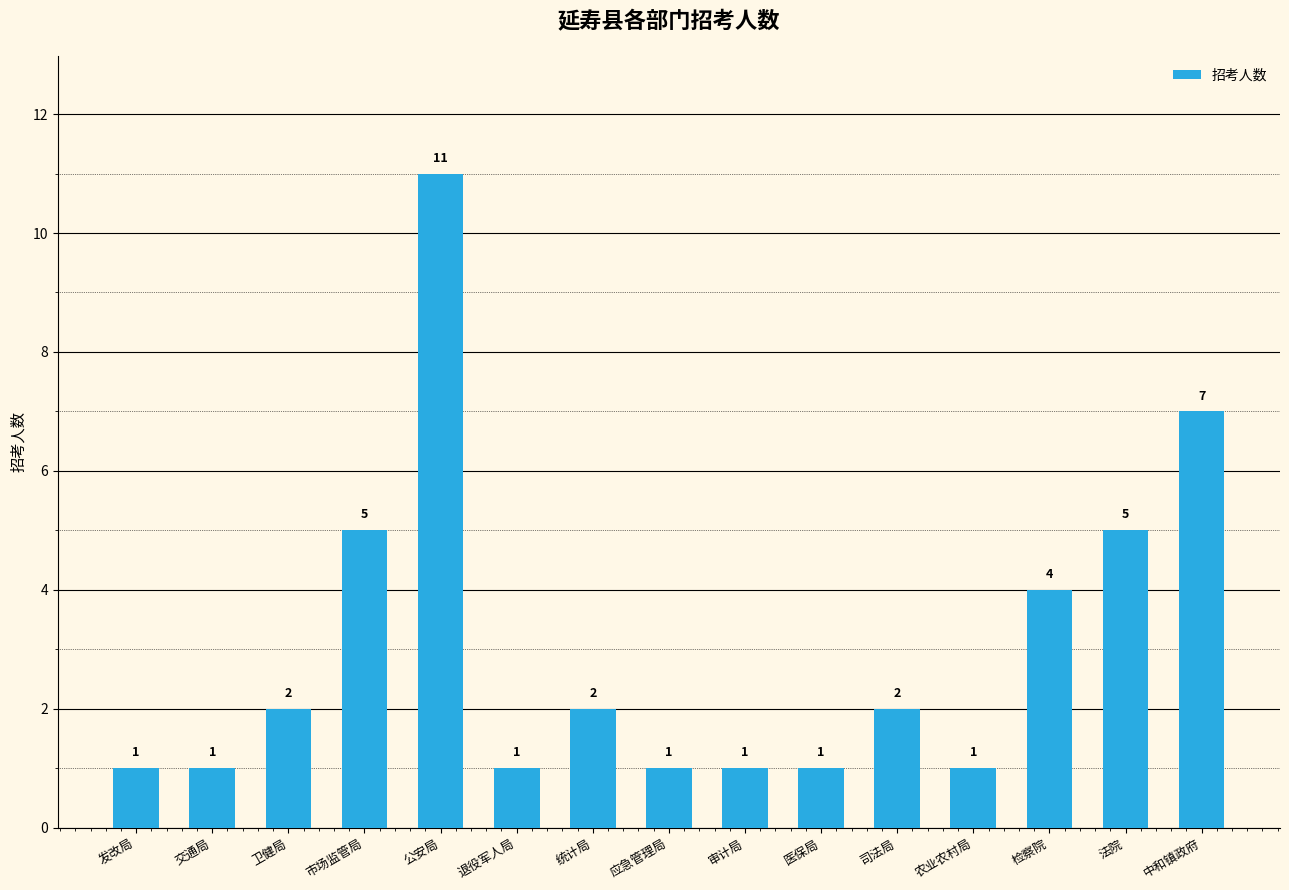

Read the value at 法院.

5